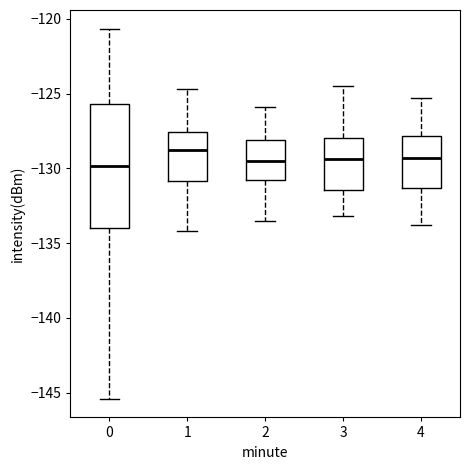

Reading left to right, transcribe this box plot: for each box, give where its median line is, the range the box spans, and where its two whiskers end, as read against the y-axis. The values are not printed on the chart, so give them approximately, as read against the axis.

0: median -130.0, box -134.0 to -125.5, whiskers -145.5 to -120.5
1: median -128.5, box -131.0 to -127.5, whiskers -134.0 to -124.5
2: median -129.5, box -131.0 to -128.0, whiskers -133.5 to -126.0
3: median -129.5, box -131.5 to -128.0, whiskers -133.0 to -124.5
4: median -129.5, box -131.5 to -128.0, whiskers -134.0 to -125.5